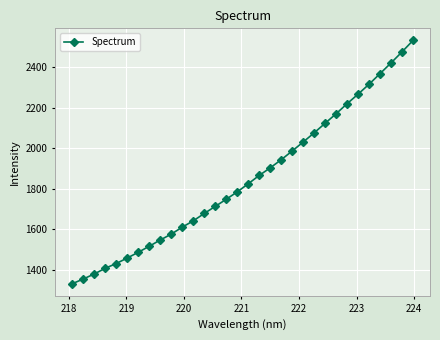

What is the maximum value shown in the chart?

2531.9